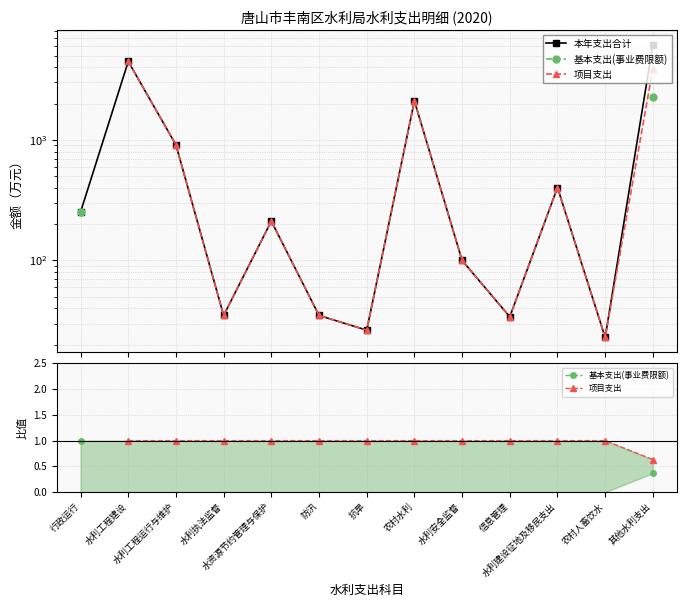

Which series has the largest total across all categories?

本年支出合计